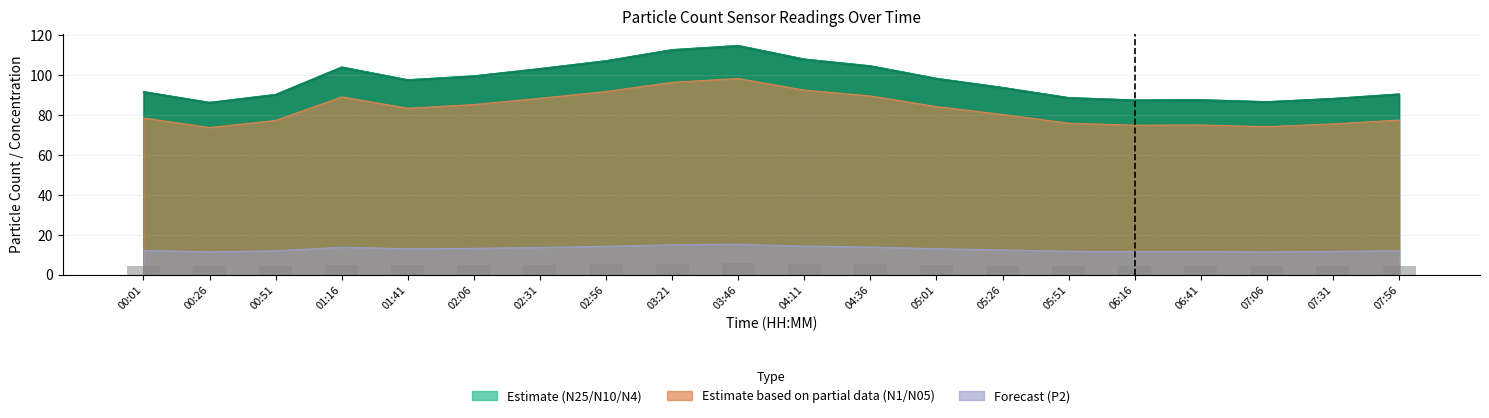

Approximately how many times larger is the value at 05:26 compared to 02:06?

0.9